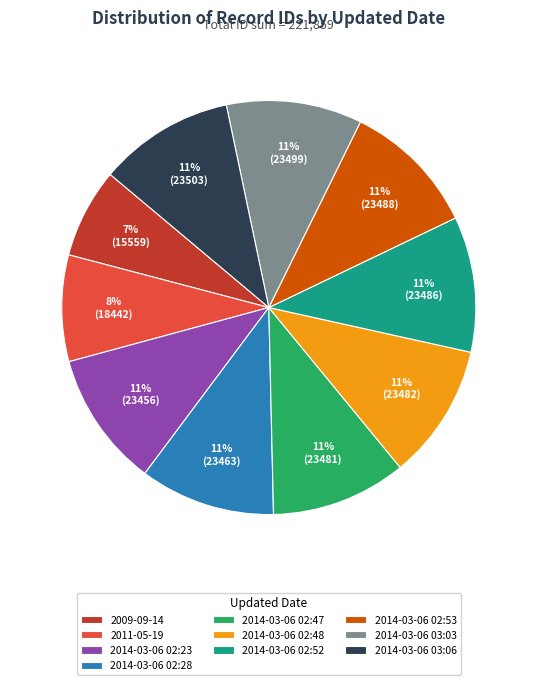

Do 2014-03-06 02:47 and 2014-03-06 03:03 together represent more than half of the pie?

No